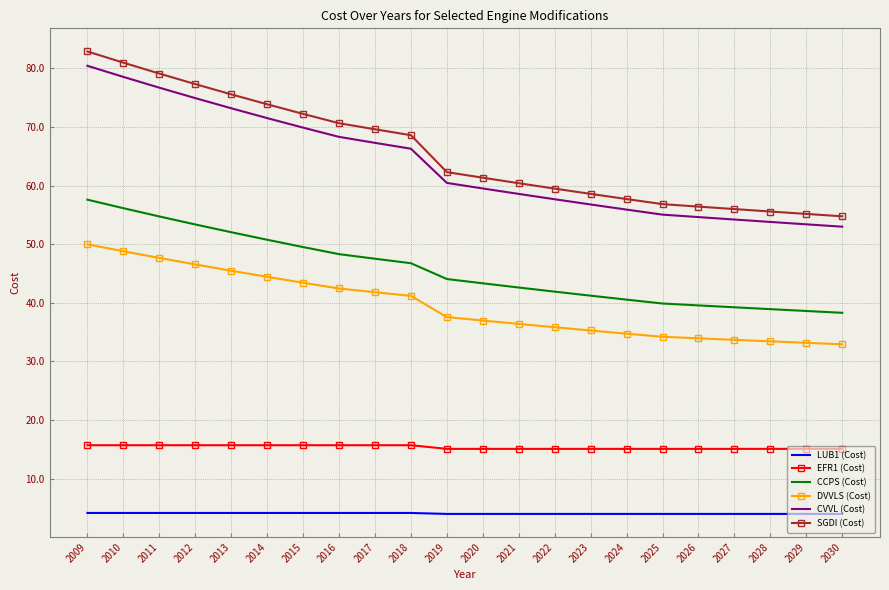

True or false: CCPS (Cost) and DVVLS (Cost) intersect in this chart.

False